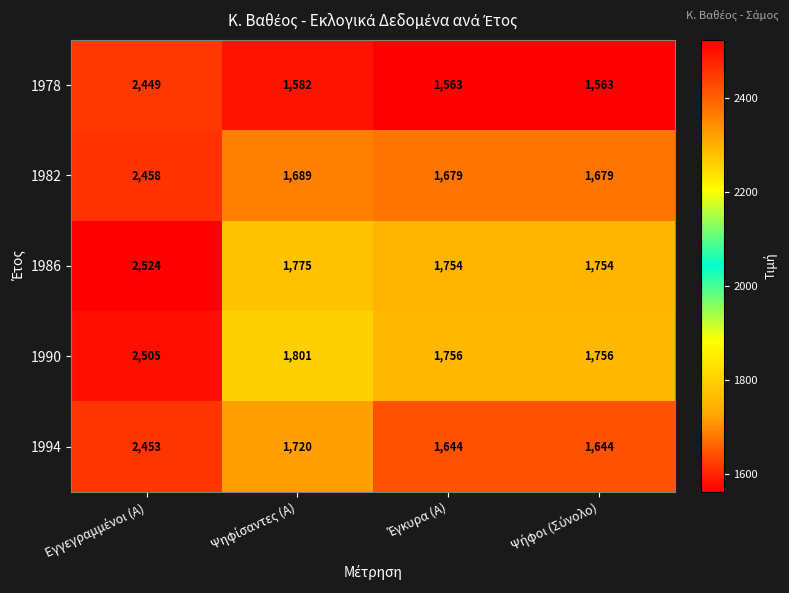

What is the difference between the maximum and second lowest values in the 1994 series?

809